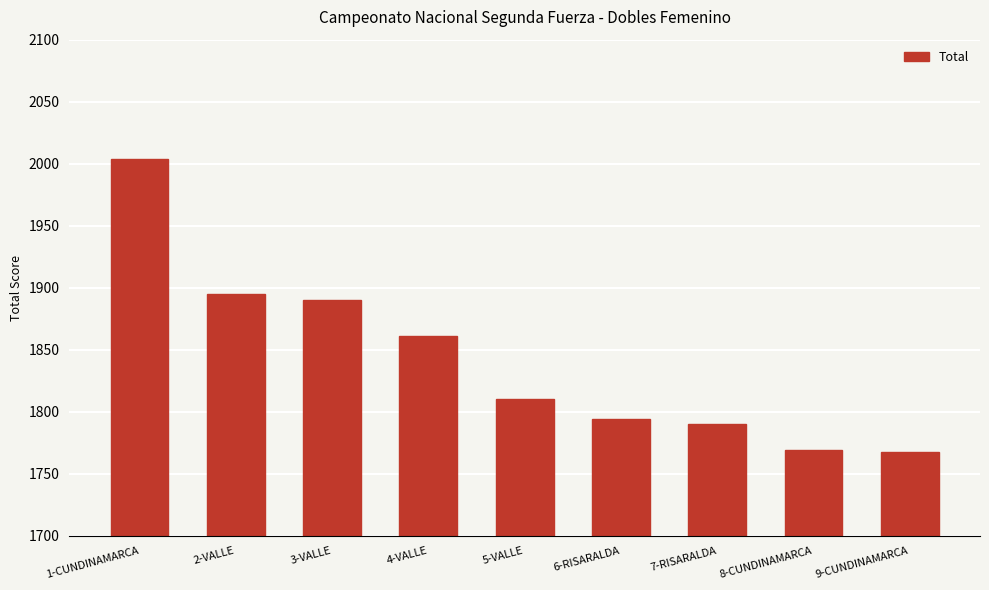

What is the sum of all values?

16581